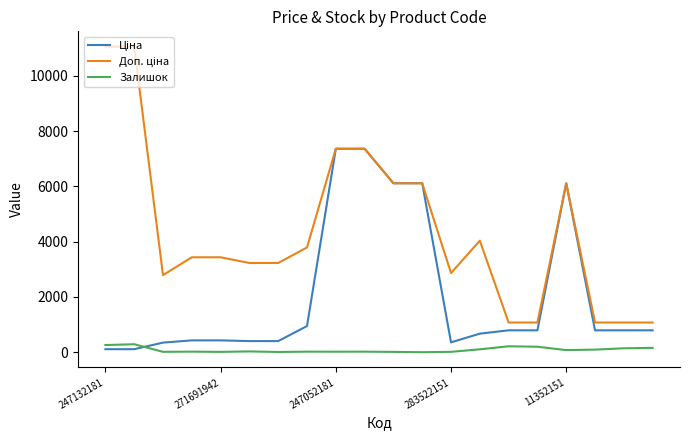

What is the difference between the maximum and minimum values in the Доп. ціна series?

9980.4